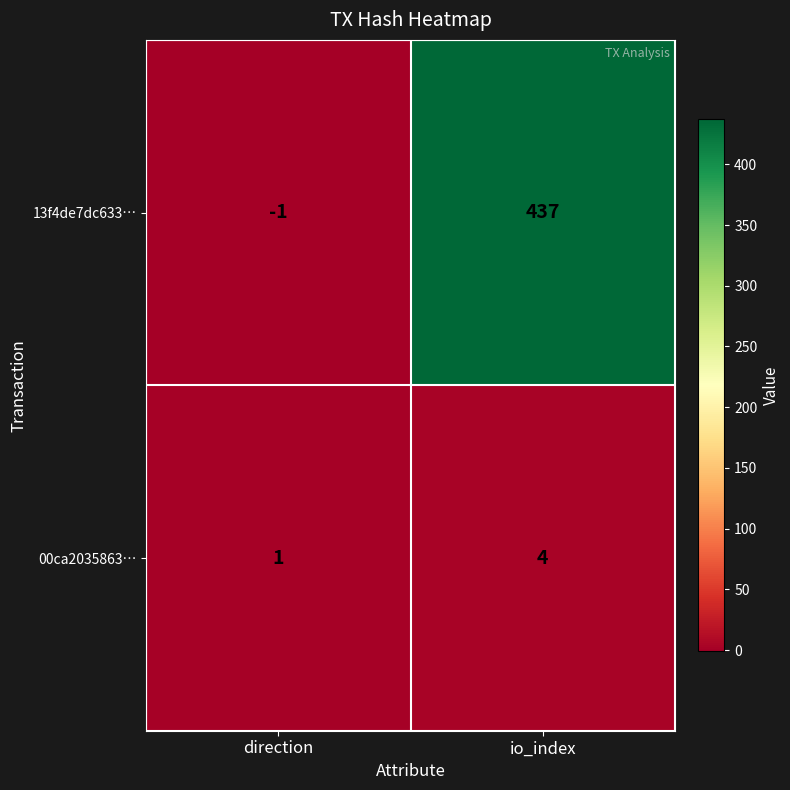

What is the difference between the 00ca2035863… values at direction and io_index?

3